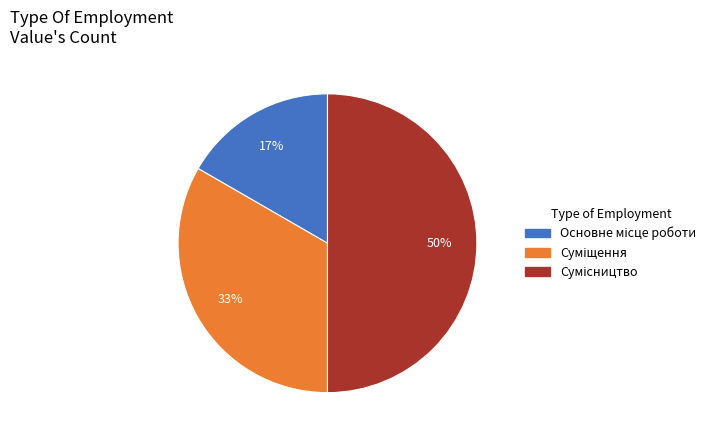

To the nearest percent, what is the average slice percentage?

33%